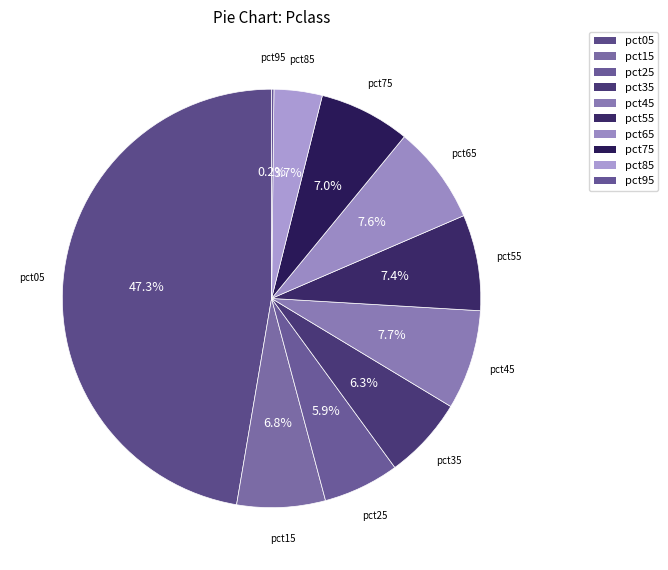

To the nearest percent, what is the combined percentage of pct15 and pct05?

54%